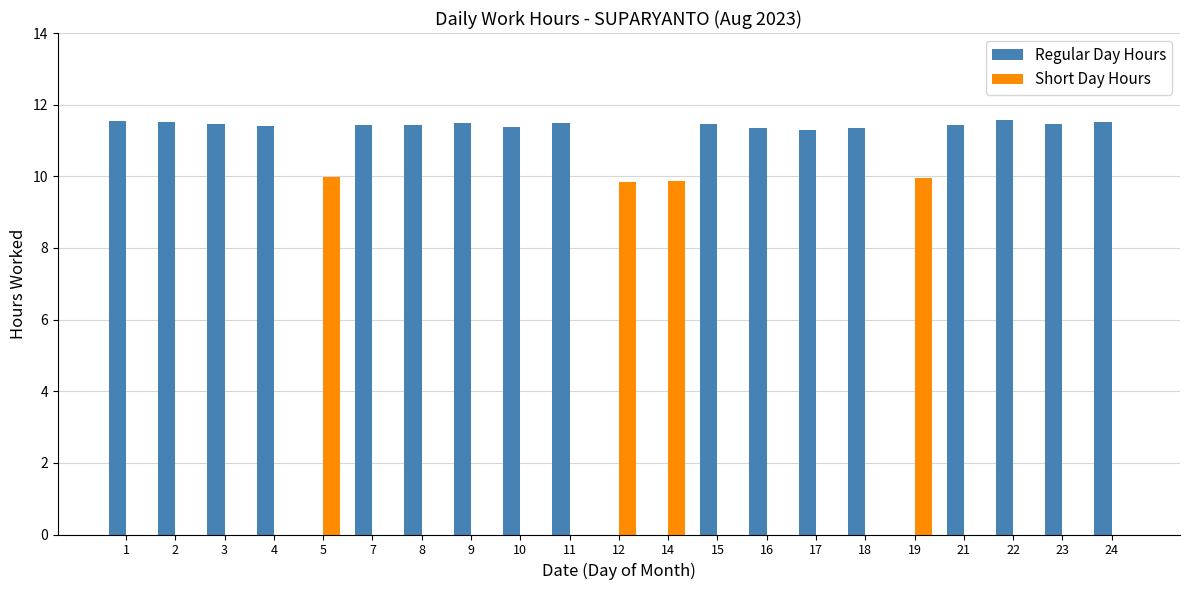

Which series has the largest total across all categories?

Regular Day Hours